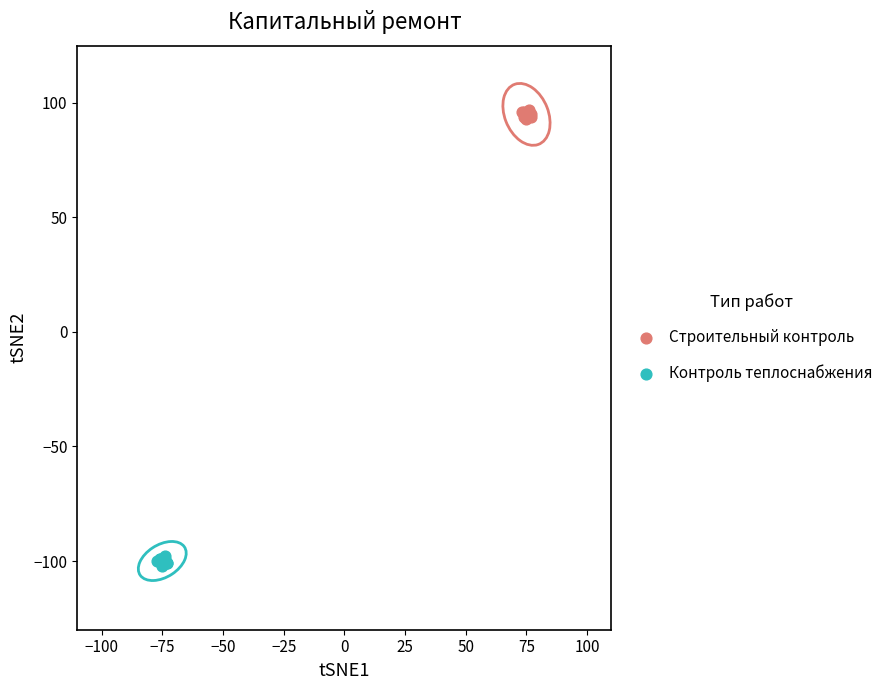

Which series contains the lowest Y value?

Контроль теплоснабжения